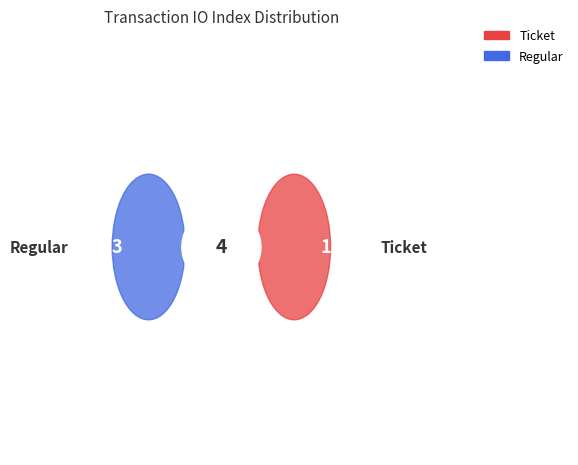

What is the largest slice in the pie chart?

Regular